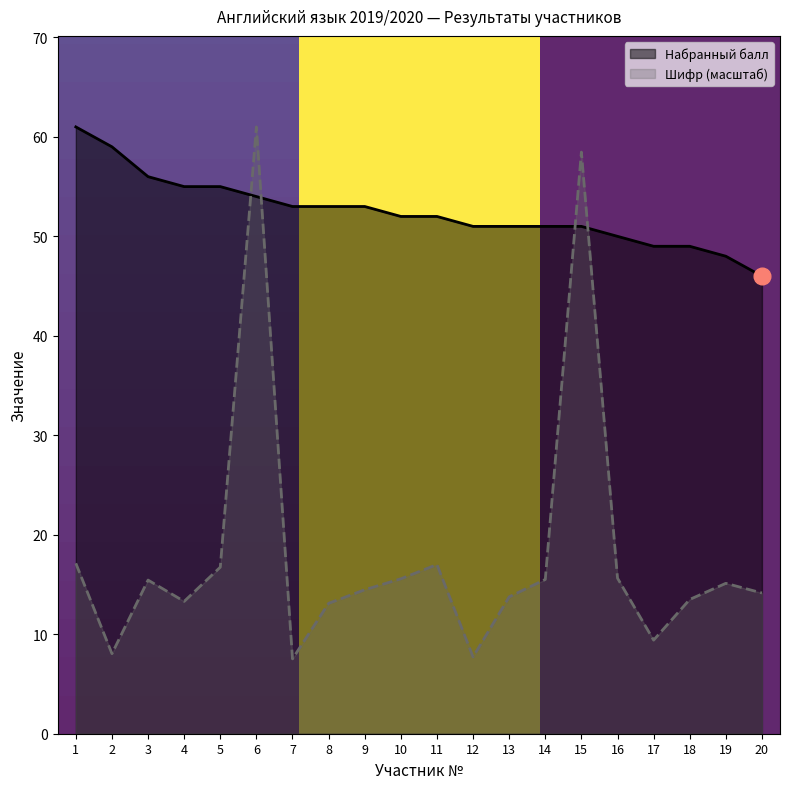

What is the difference between the second highest and minimum values in the Шифр series?

50.9